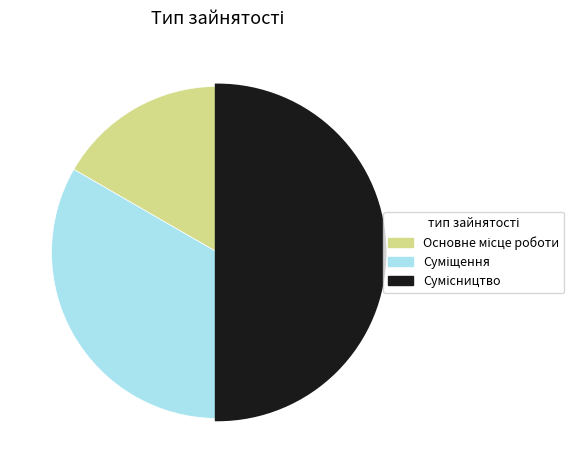

How many slices are in this pie chart?

3